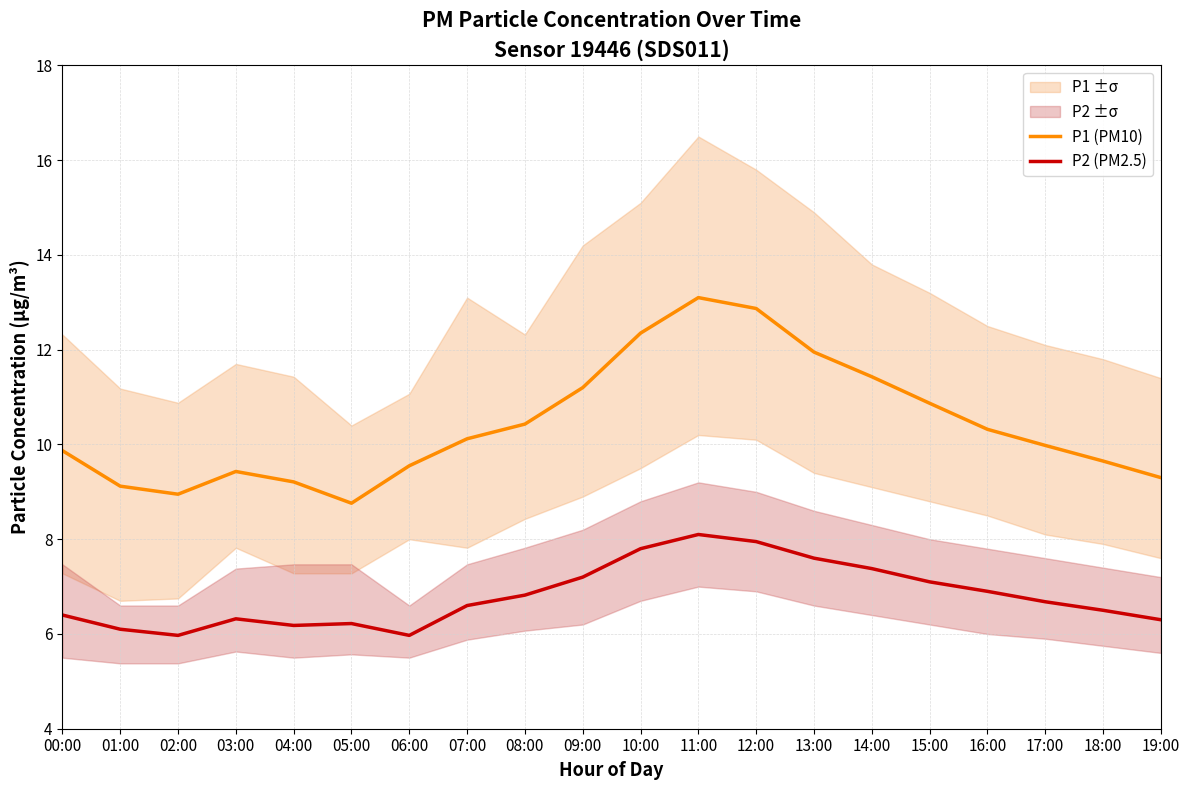

Where does the P2 (PM2.5) series first go above 6?

00:00